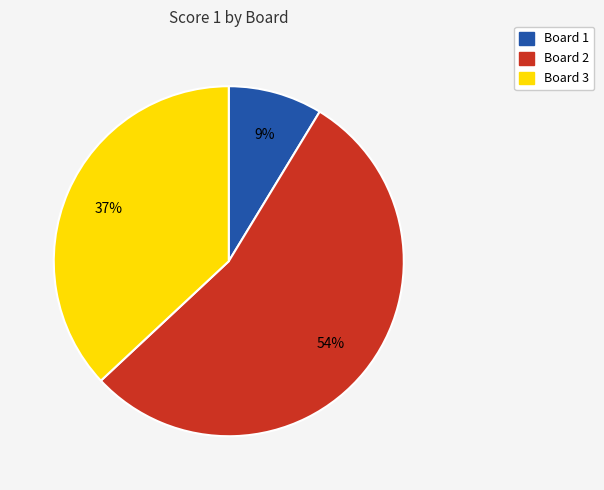

Does any single category account for the majority?

Yes